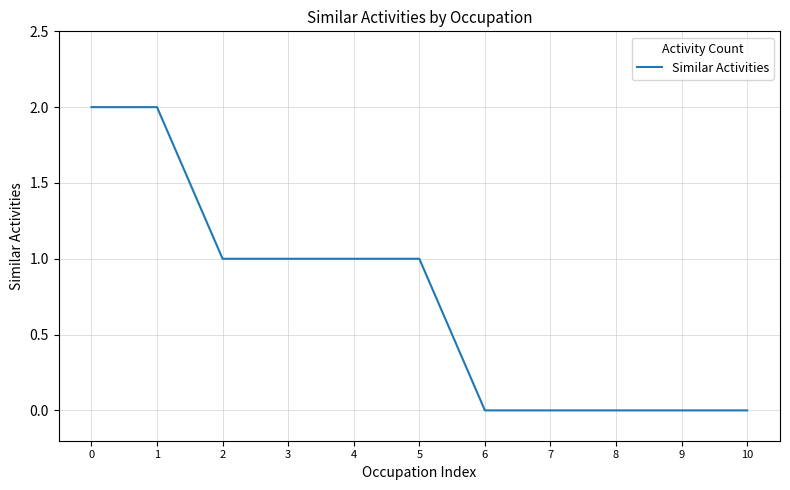

The chart shows a value of 1 at 4. True or false?

True